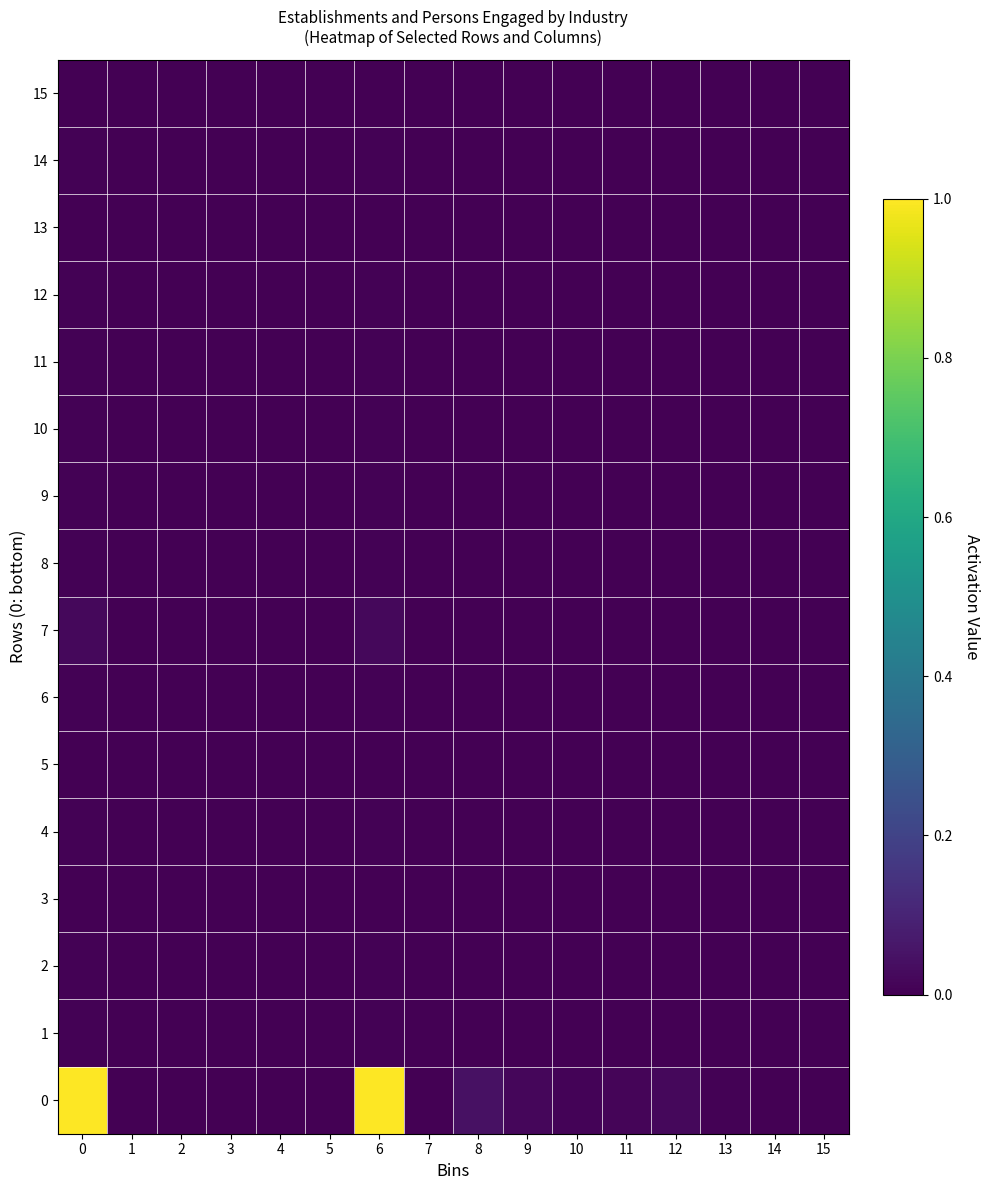

Count the number of categories in the chart.

16